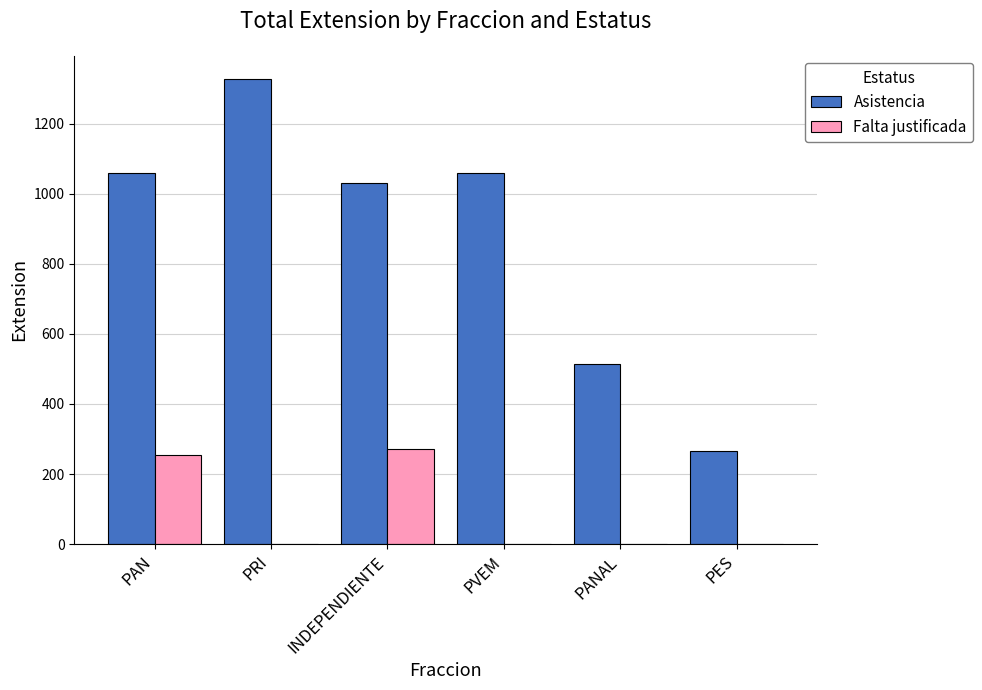

Are the bars horizontal?

No